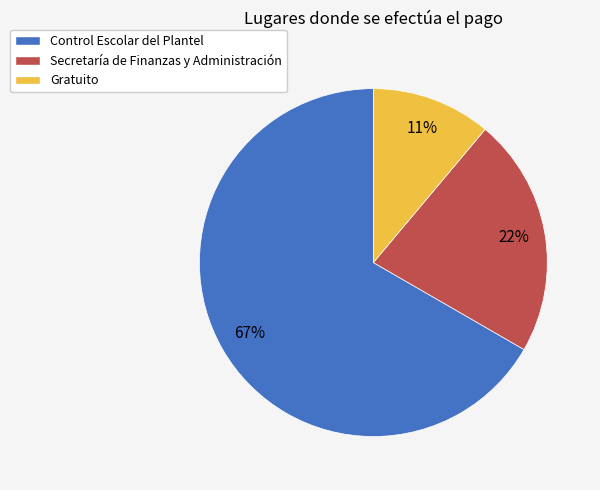

True or false: Secretaría de Finanzas y Administración accounts for 22% of the total.

True